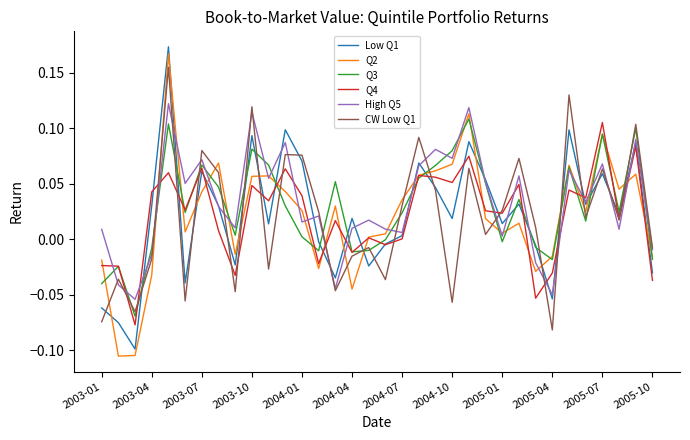

How many values in Low Q1 are below zero?

12